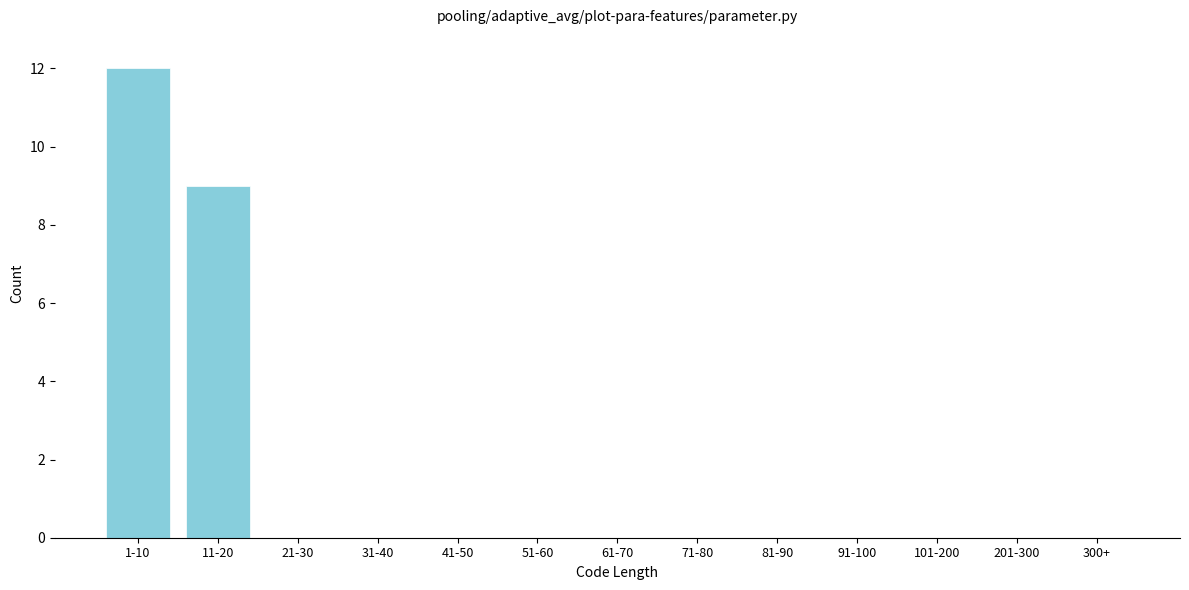

Reading right to left, transcribe all the data shown in this chart.

300+=0	201-300=0	101-200=0	91-100=0	81-90=0	71-80=0	61-70=0	51-60=0	41-50=0	31-40=0	21-30=0	11-20=9	1-10=12